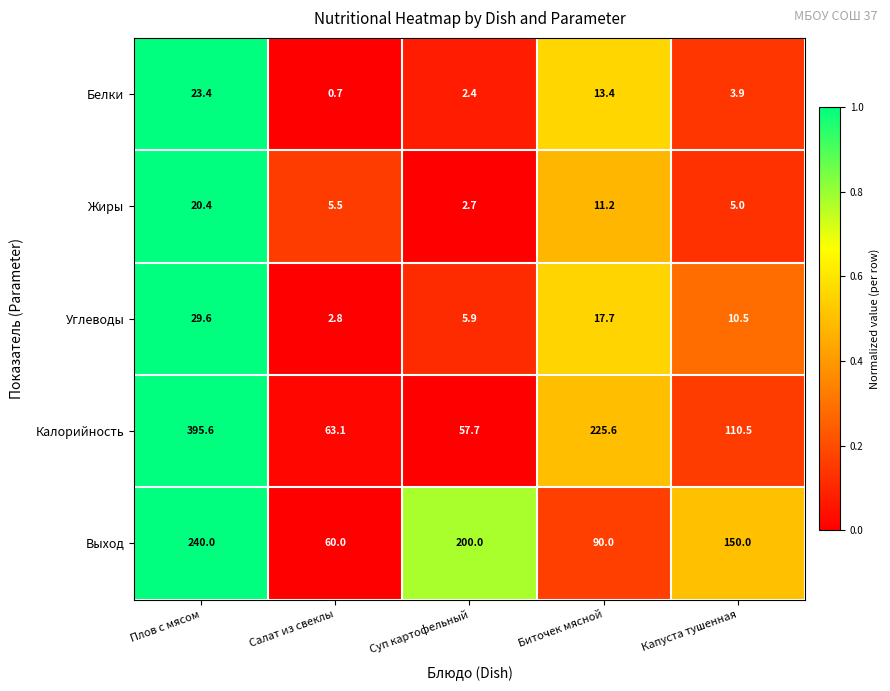

Which series has the widest spread of values?

Калорийность